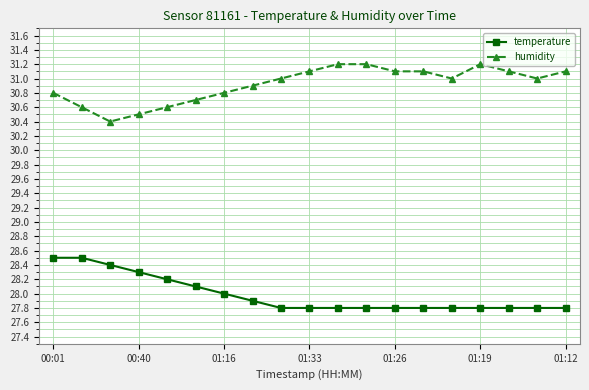

Which series has the largest total across all categories?

humidity